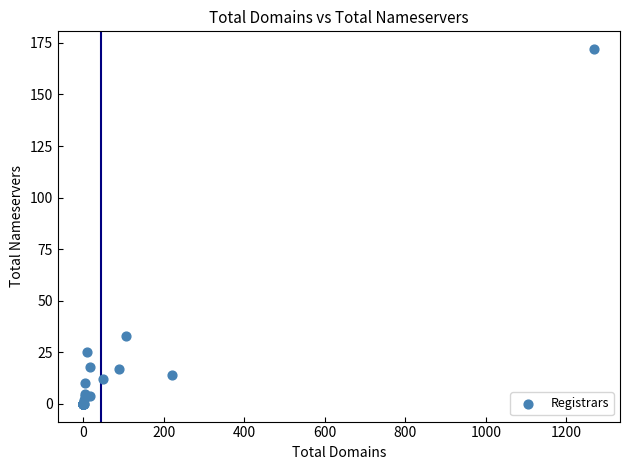

What Y value in the scatter plot is closest to 86?

33